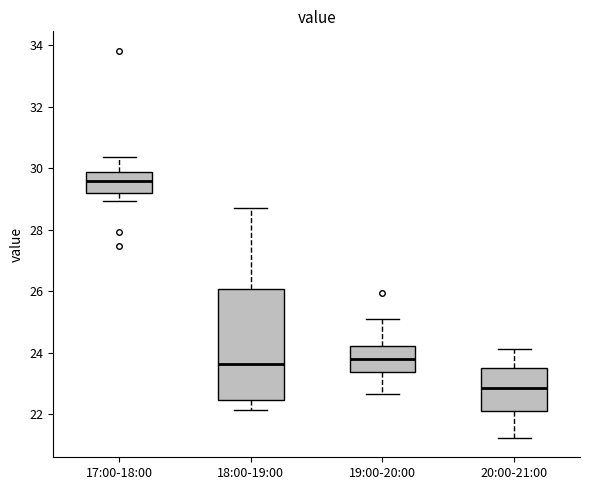

Reading left to right, read every box against the y-axis: the position of its median line, the range the box covers, and the ends of its whiskers. The values are not printed on the chart, so give them approximately, as read against the axis.

17:00-18:00: median 29.6, box 29.2 to 29.8, whiskers 29.0 to 30.4
18:00-19:00: median 23.6, box 22.4 to 26.0, whiskers 22.2 to 28.8
19:00-20:00: median 23.8, box 23.4 to 24.2, whiskers 22.6 to 25.2
20:00-21:00: median 22.8, box 22.2 to 23.6, whiskers 21.2 to 24.2